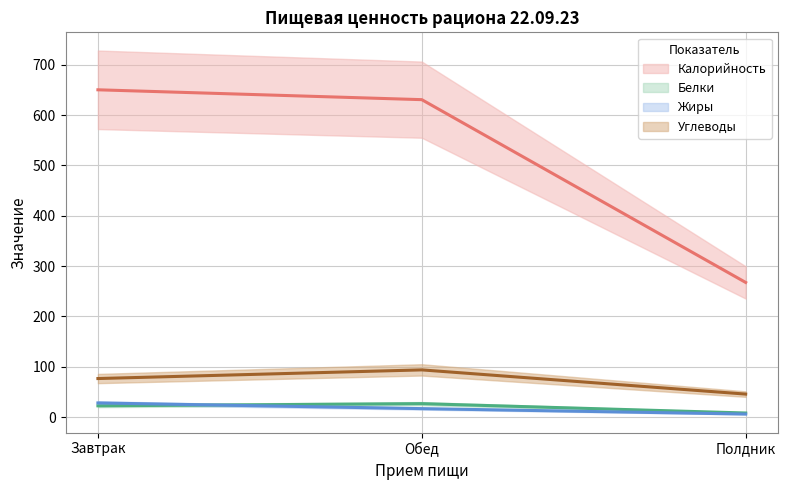

The Белки series shows 26.6 at Обед. True or false?

True